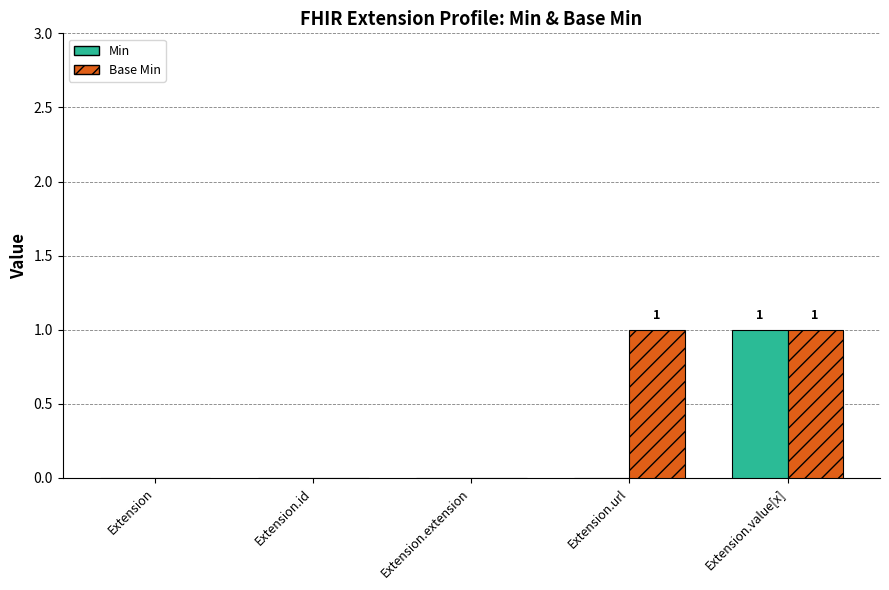

The Min series shows 0 at Extension.extension. True or false?

True